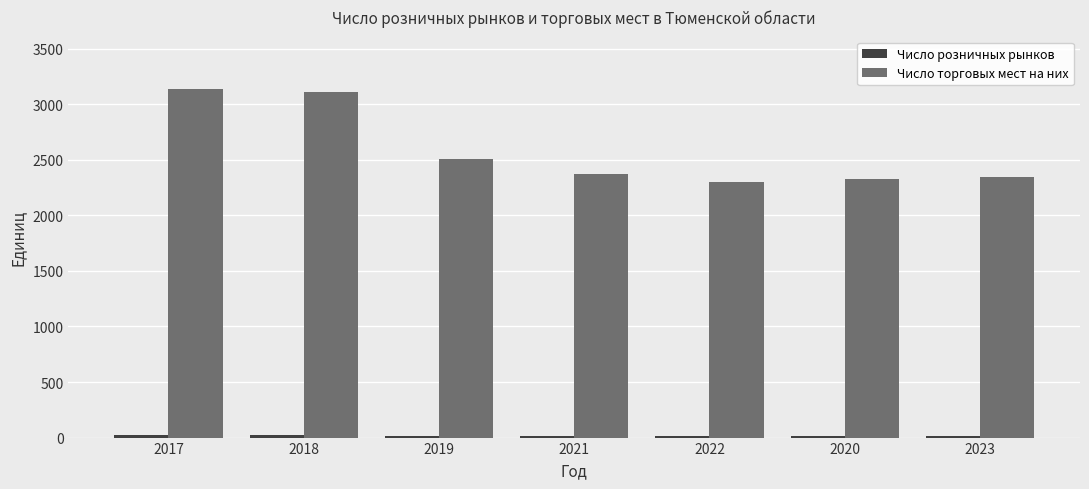

What is the label of the 5th bar from the right?

2019